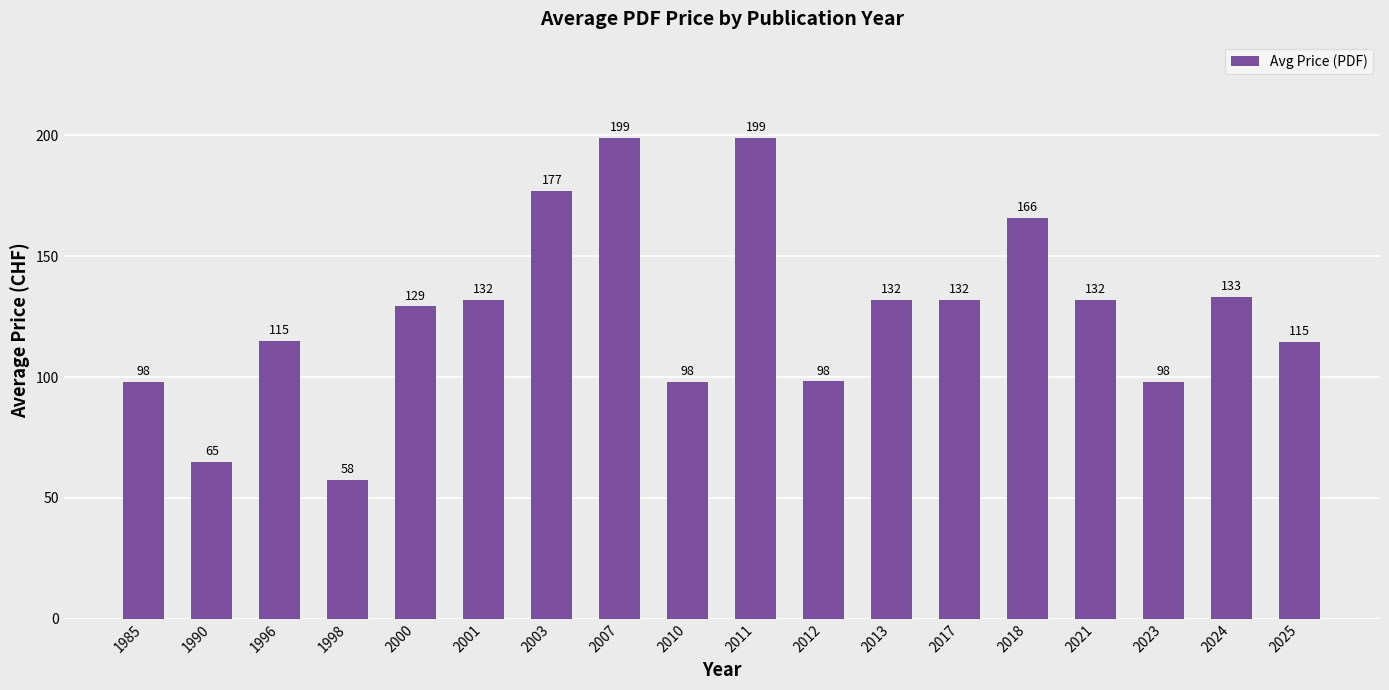

What is the maximum value shown in the chart?

199.0